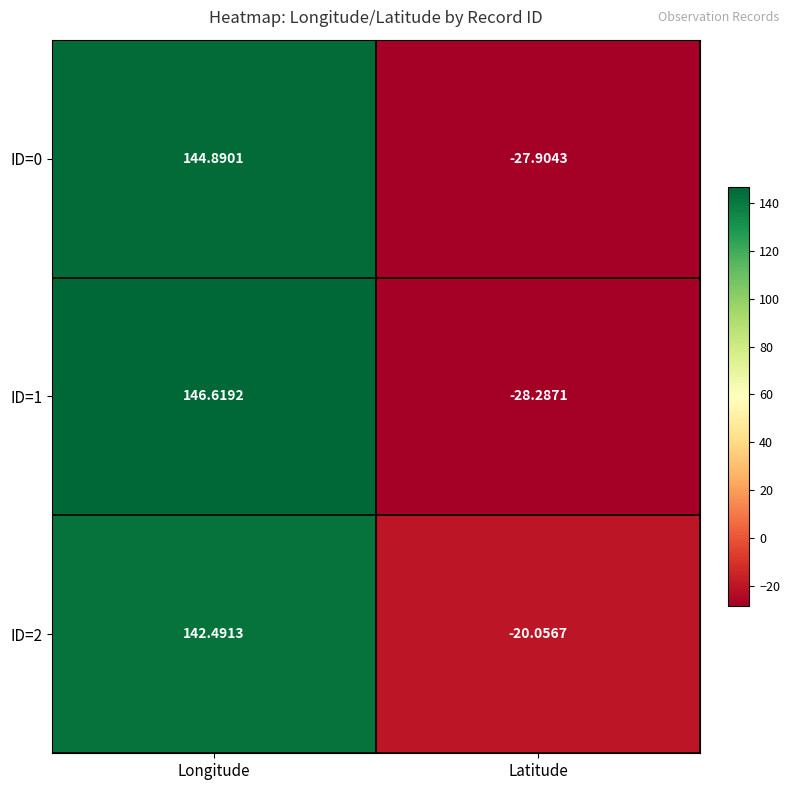

At which label does ID=2 first exceed 142?

Longitude